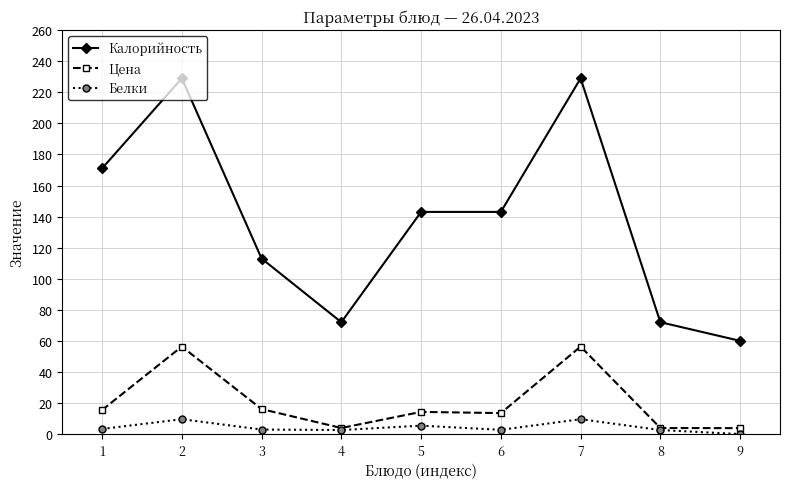

What is the difference between the maximum and minimum values in the Цена series?

52.5